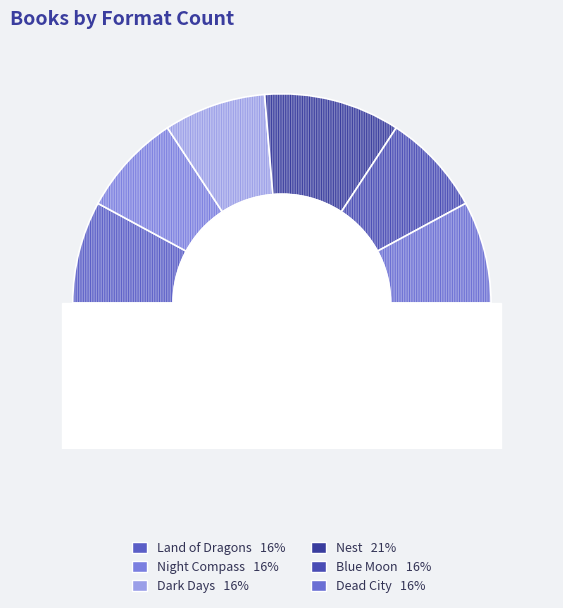

The Dead City slice represents 1% of the pie. True or false?

False